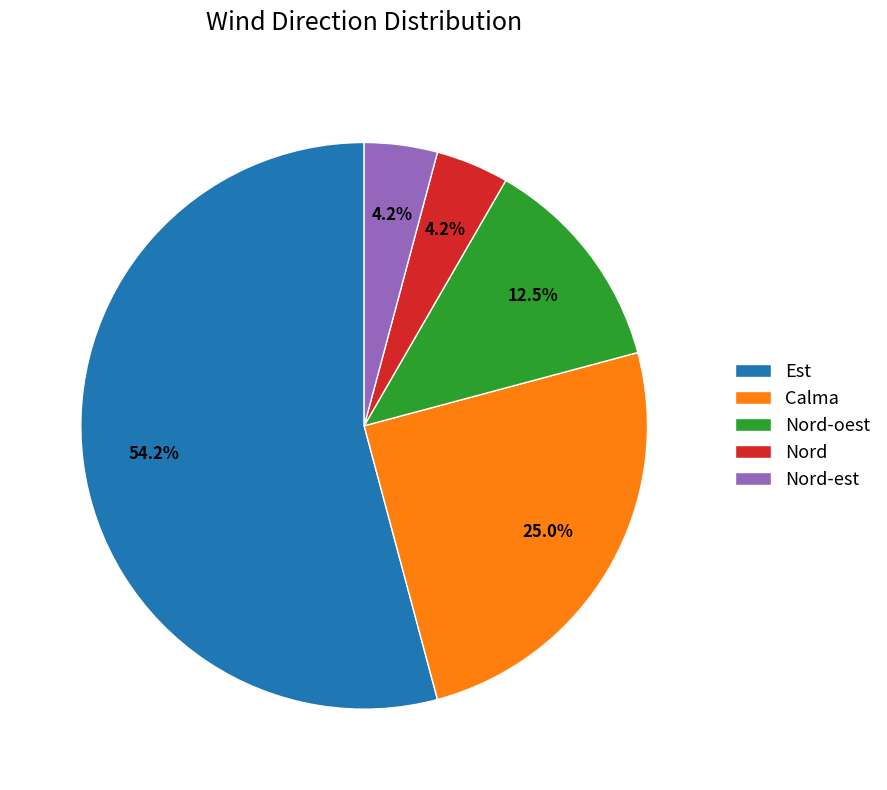

True or false: Est accounts for 54% of the total.

True